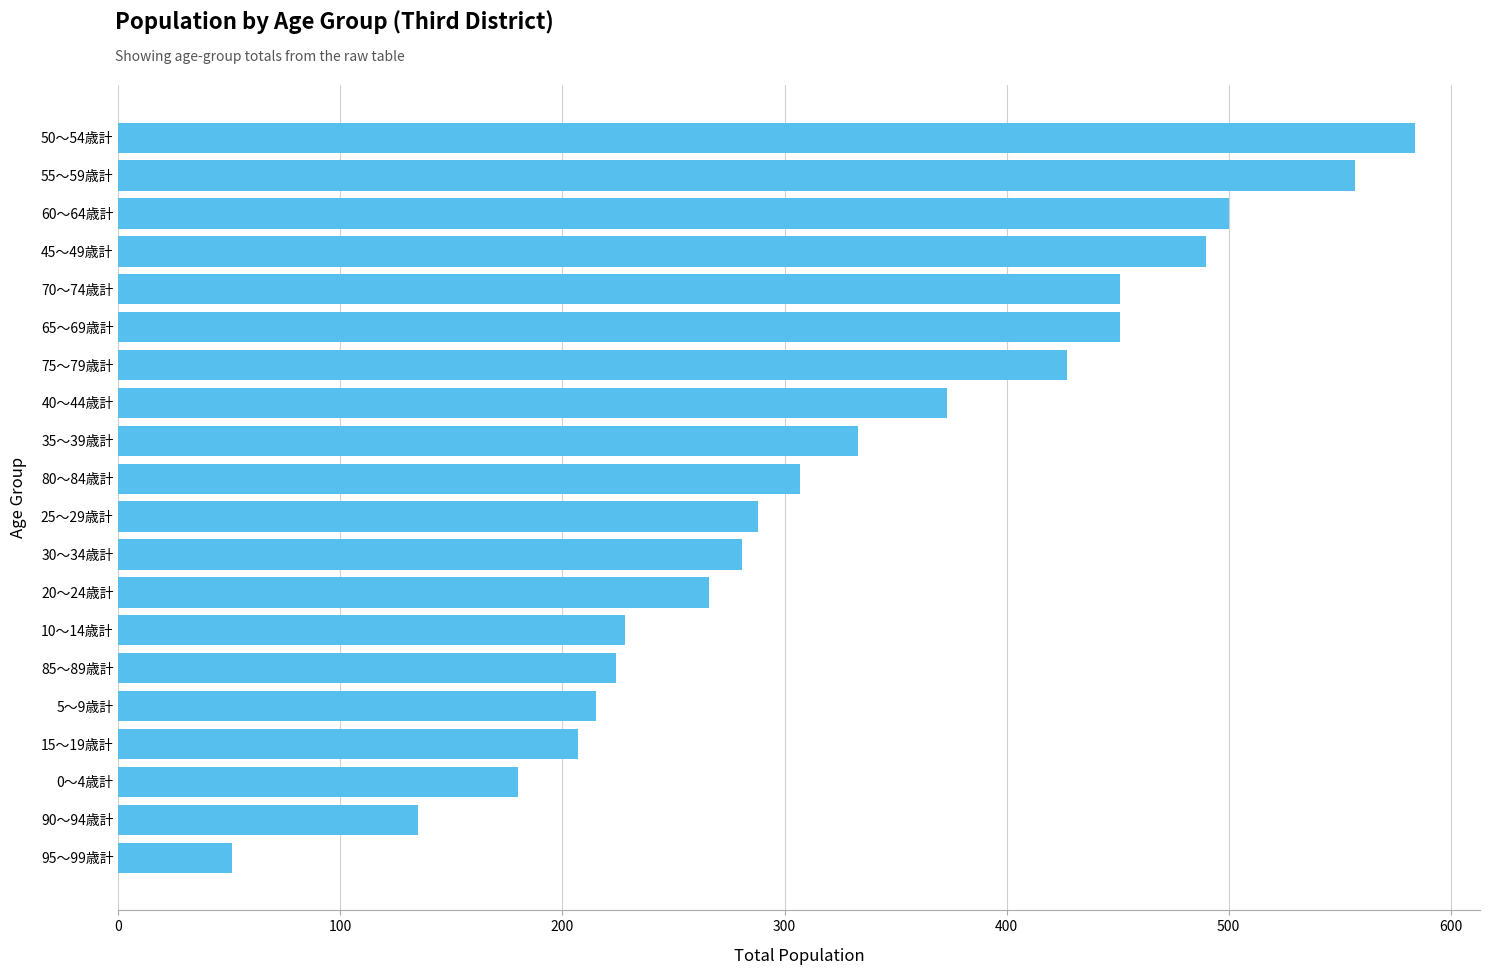

The value at 95～99歳計 is 15. True or false?

False